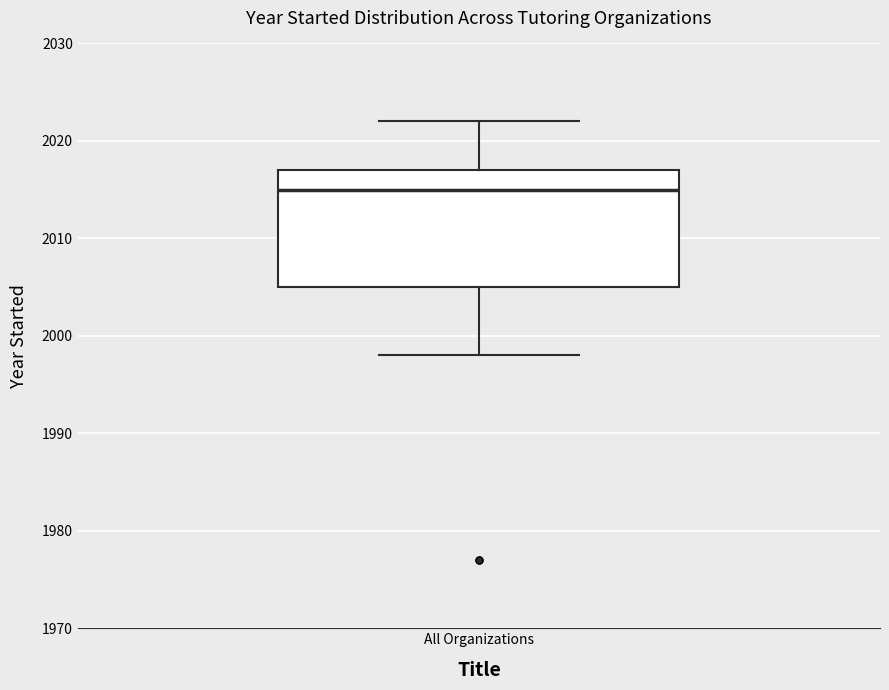

Where is the lower edge of the box for All Organizations on the y-axis? The values are not printed on the chart, so give them approximately, as read against the axis.

2005